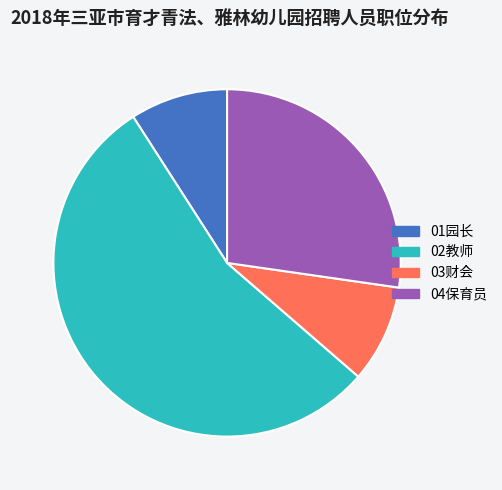

Does any single category account for the majority?

Yes